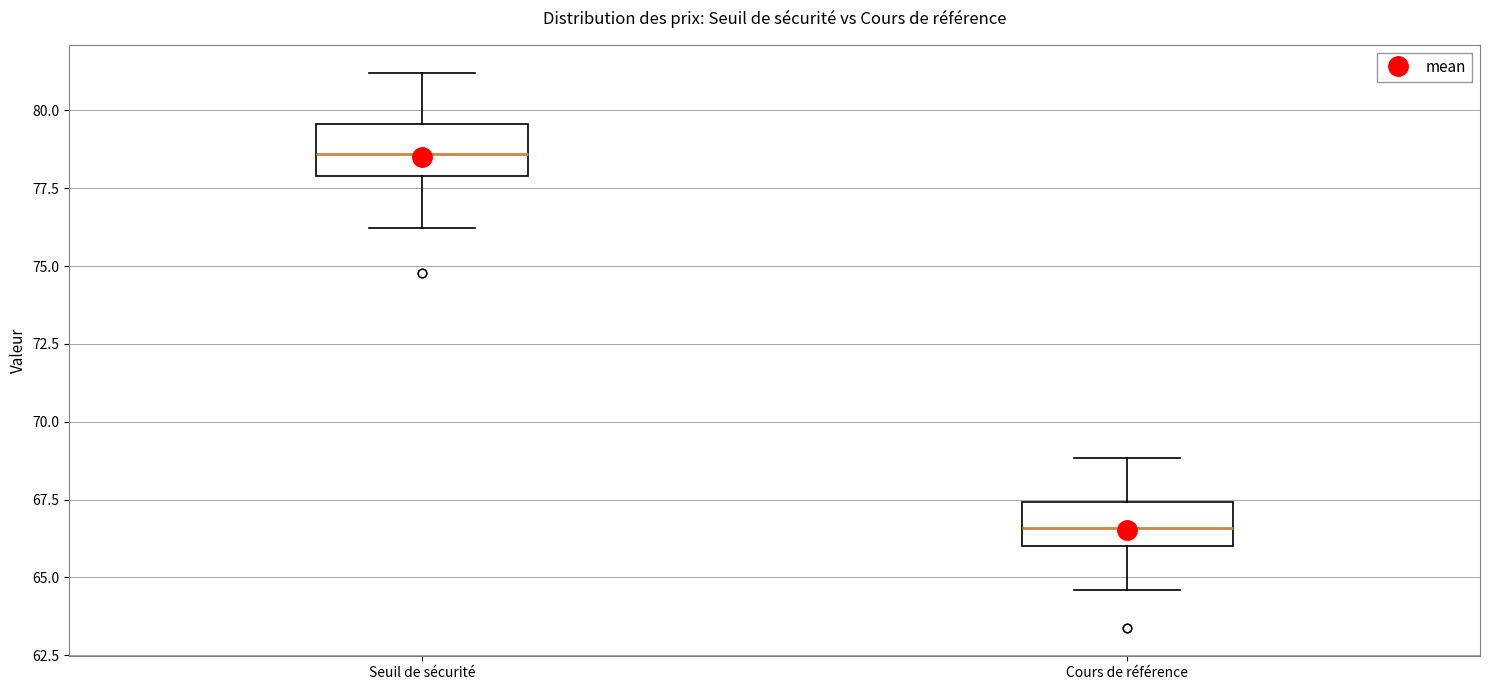

Reading left to right, read every box against the y-axis: the position of its median line, the range the box covers, and the ends of its whiskers. The values are not printed on the chart, so give them approximately, as read against the axis.

Seuil de sécurité: median 78.5, box 78.0 to 79.5, whiskers 76.0 to 81.0
Cours de référence: median 66.5, box 66.0 to 67.5, whiskers 64.5 to 69.0